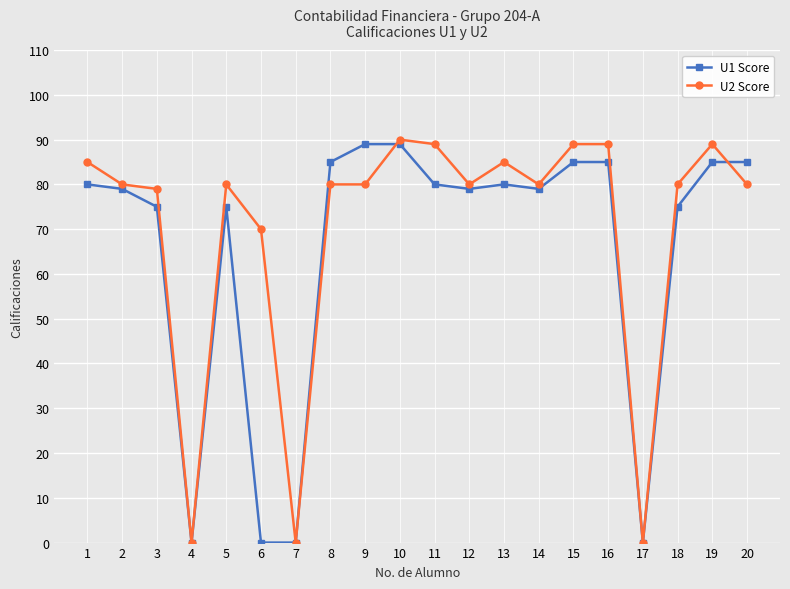

The value of U2 Score at 8 is 35. True or false?

False